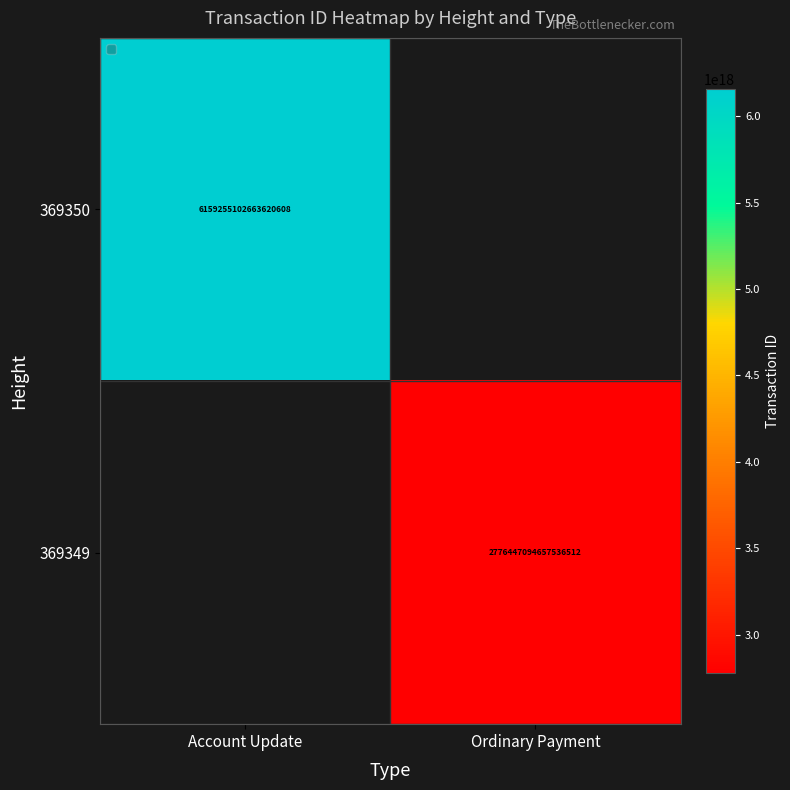

How many series are shown in this chart?

2